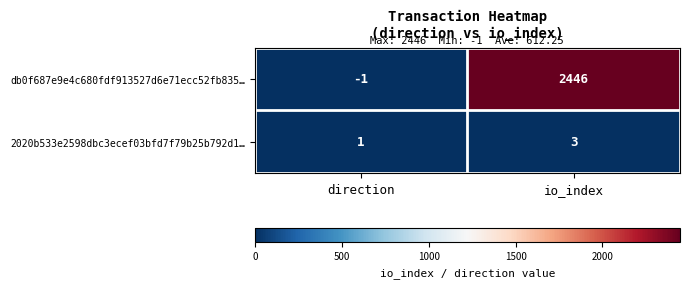

Reading left to right, transcribe all the data shown in this chart.

db0f687e9e4c680fdf913527d6e71ecc52fb835…: -1	2446
2020b533e2598dbc3ecef03bfd7f79b25b792d1…: 1	3